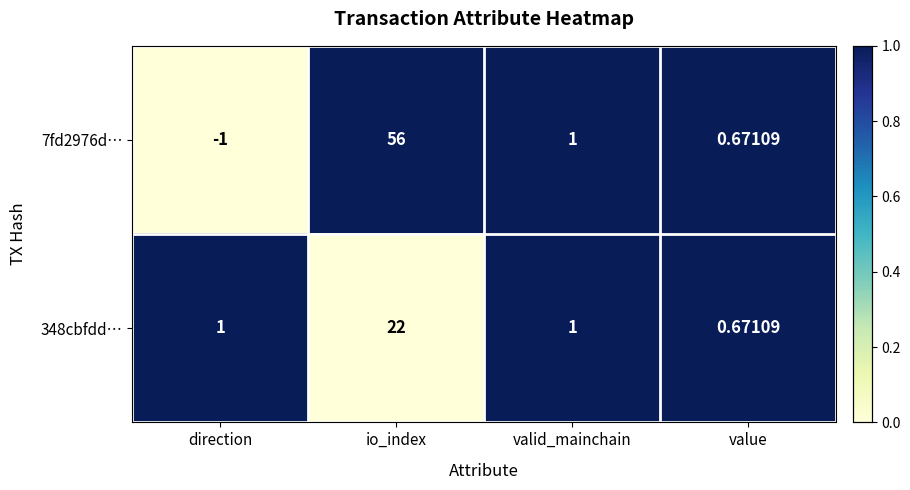

Rank the series by their maximum value, from lowest to highest.

348cbfdd…, 7fd2976d…